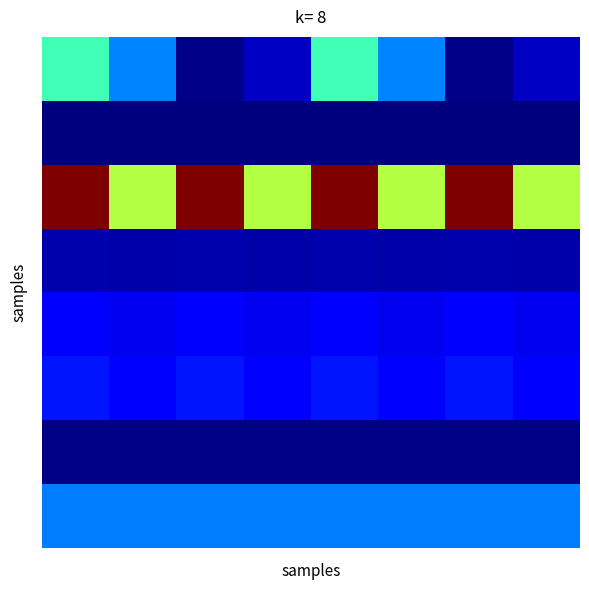

Count the number of categories in the chart.

8